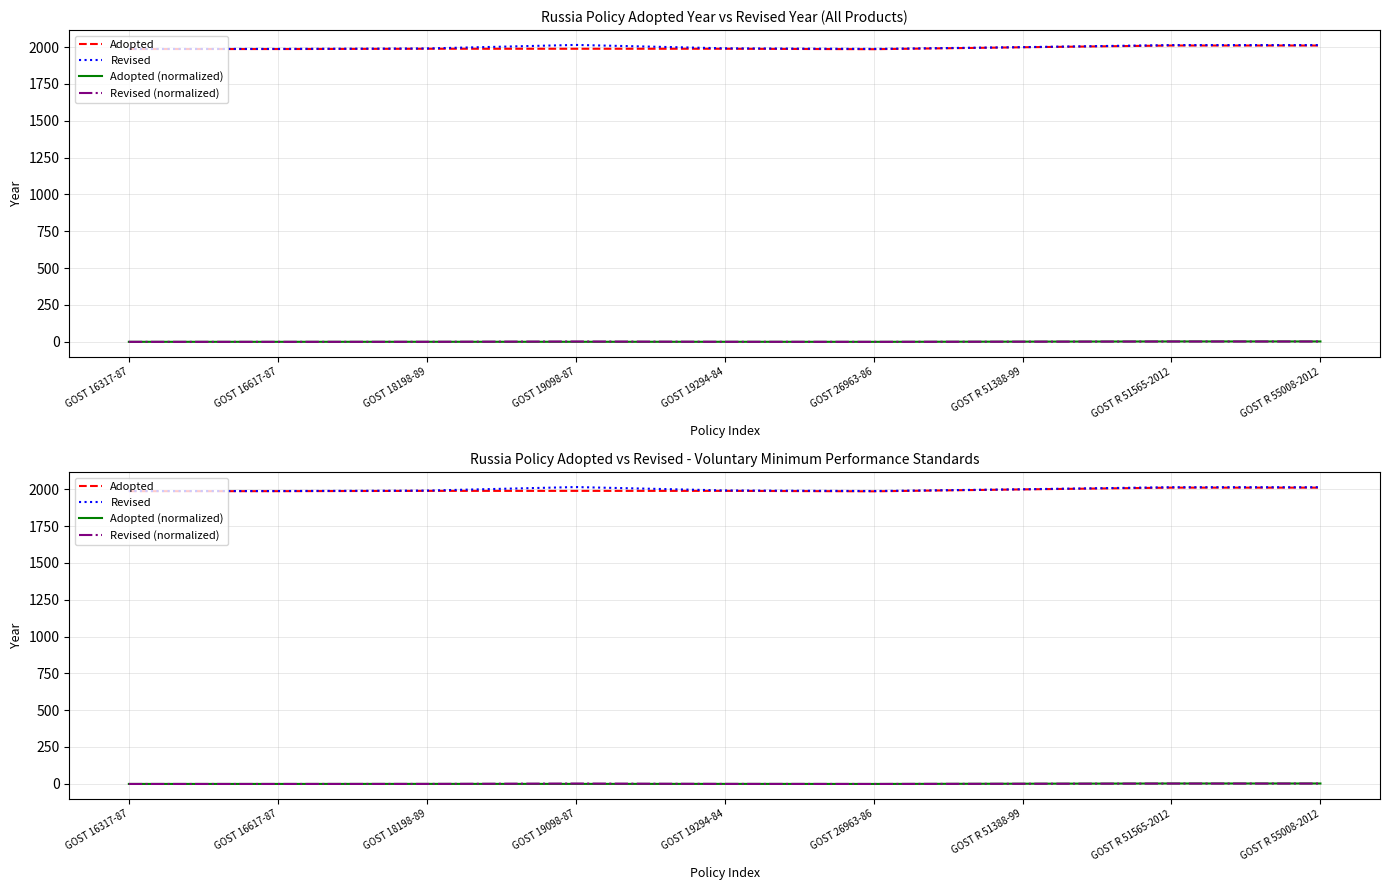

What is the minimum value for Revised (normalized)?

-1.1